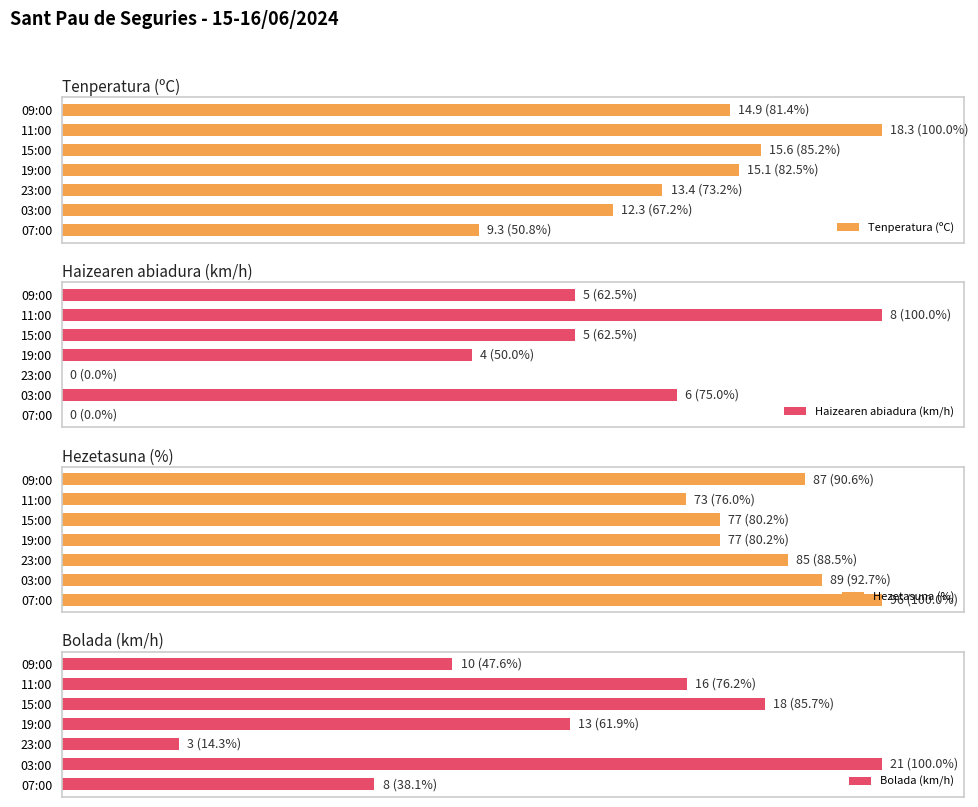

How many bars are there in total?

28